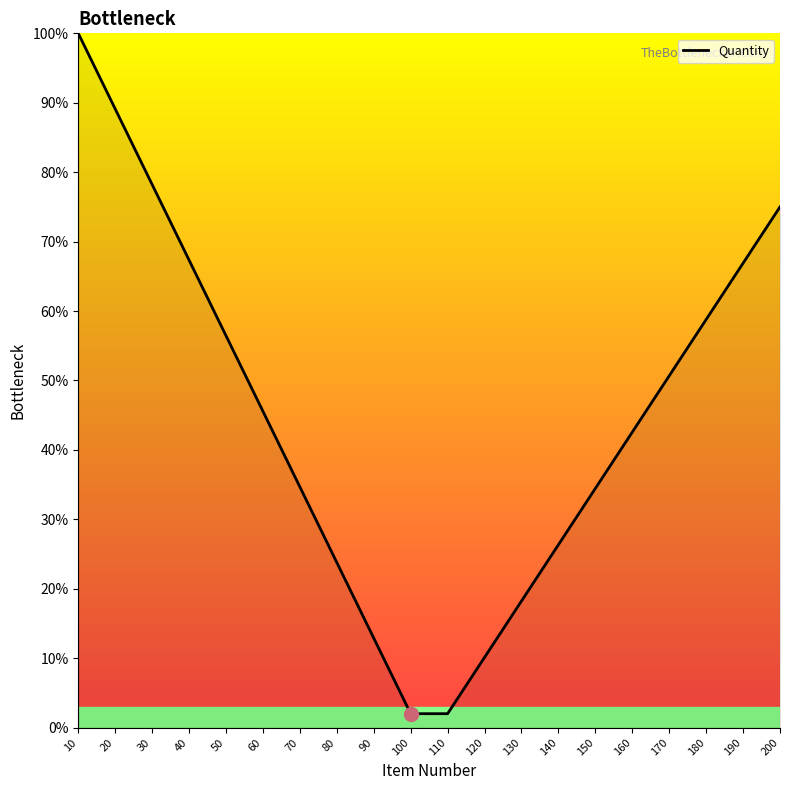

List the labels in order of value, smallest first.

100, 110, 120, 90, 130, 80, 140, 150, 70, 160, 60, 170, 50, 180, 190, 40, 200, 30, 20, 10